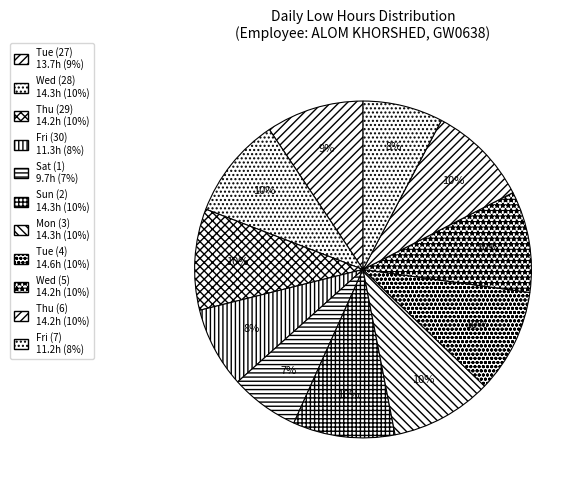

How many slices are in this pie chart?

11